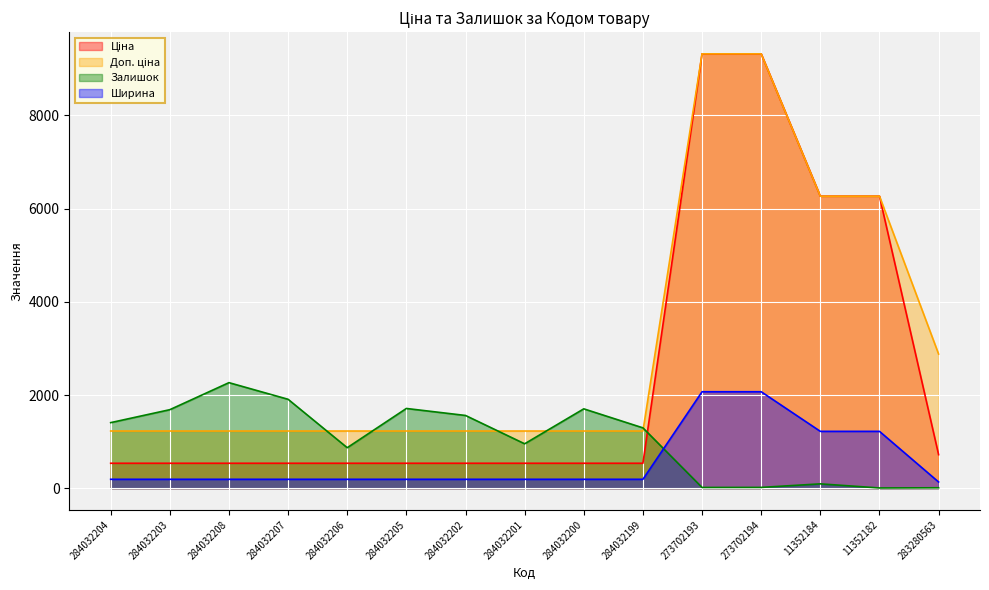

Which series ends up on top after the final intersection of Ціна and Залишок?

Ціна